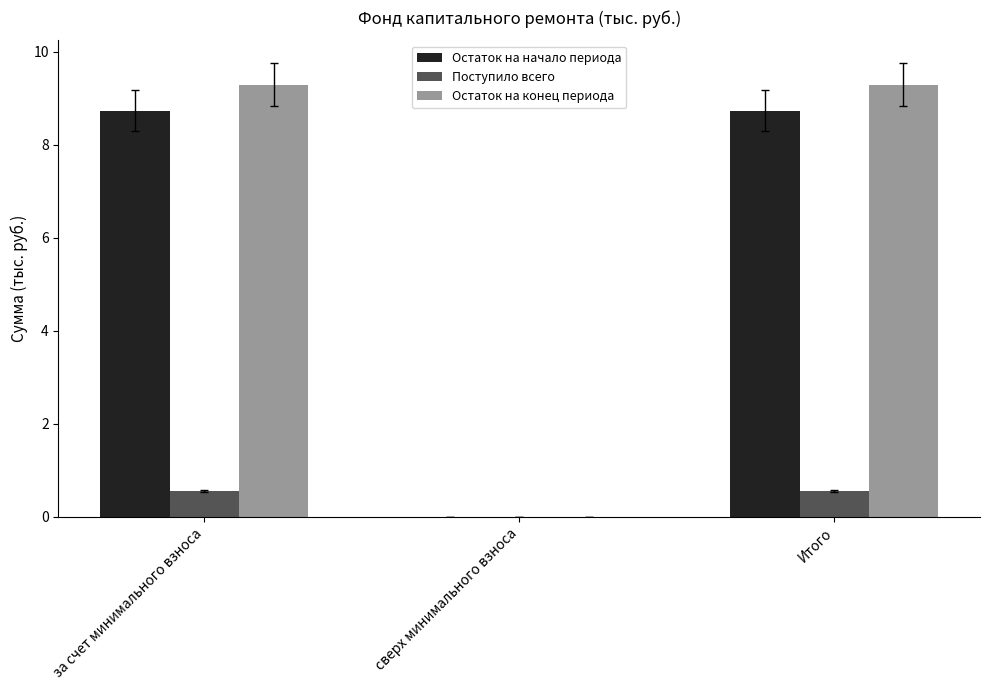

Reading left to right, what are all the values shown in this chart?

Остаток на начало периода: за счет минимального взноса=8.7	сверх минимального взноса=0.0	Итого=8.7
Поступило всего: за счет минимального взноса=0.6	сверх минимального взноса=0.0	Итого=0.6
Остаток на конец периода: за счет минимального взноса=9.3	сверх минимального взноса=0.0	Итого=9.3